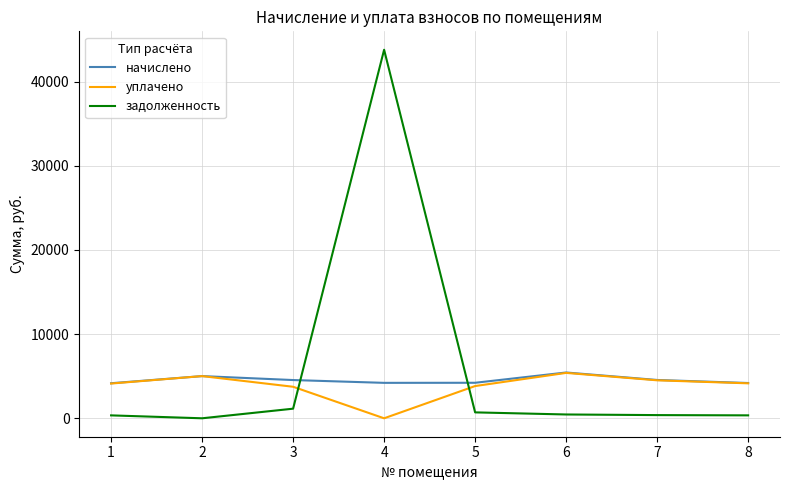

What is the difference between the задолженность values at 8 and 4?

43423.8